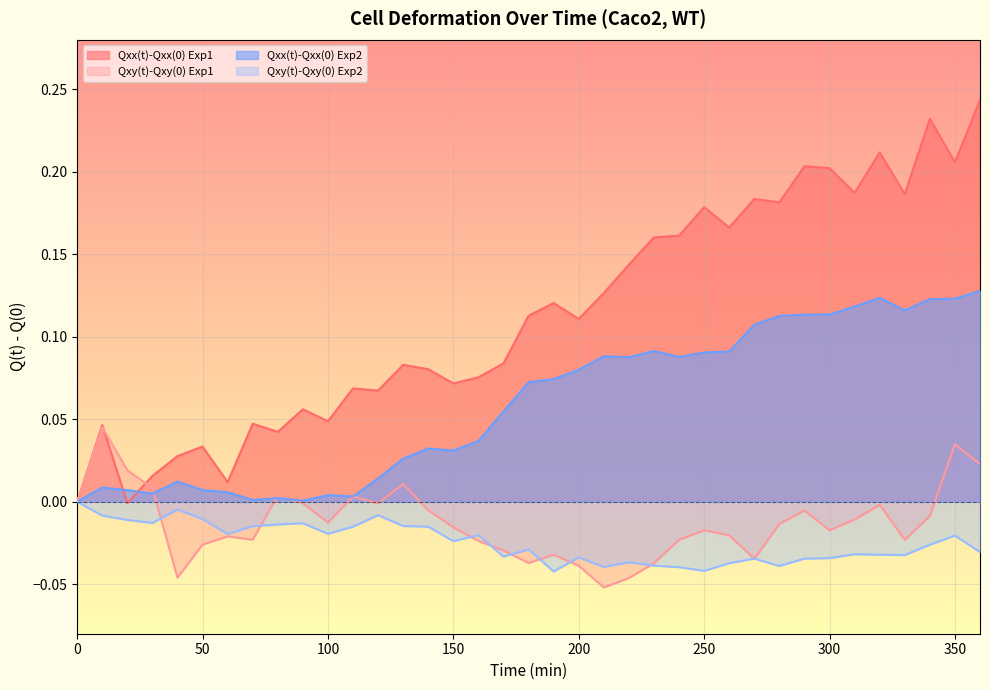

Rank the categories by Qxx(t)-Qxx(0) Exp1 value from highest to lowest.

360, 340, 320, 350, 290, 300, 310, 330, 270, 280, 250, 260, 240, 230, 220, 210, 190, 180, 200, 170, 130, 140, 160, 150, 110, 120, 90, 100, 70, 10, 80, 50, 40, 30, 60, 0, 20